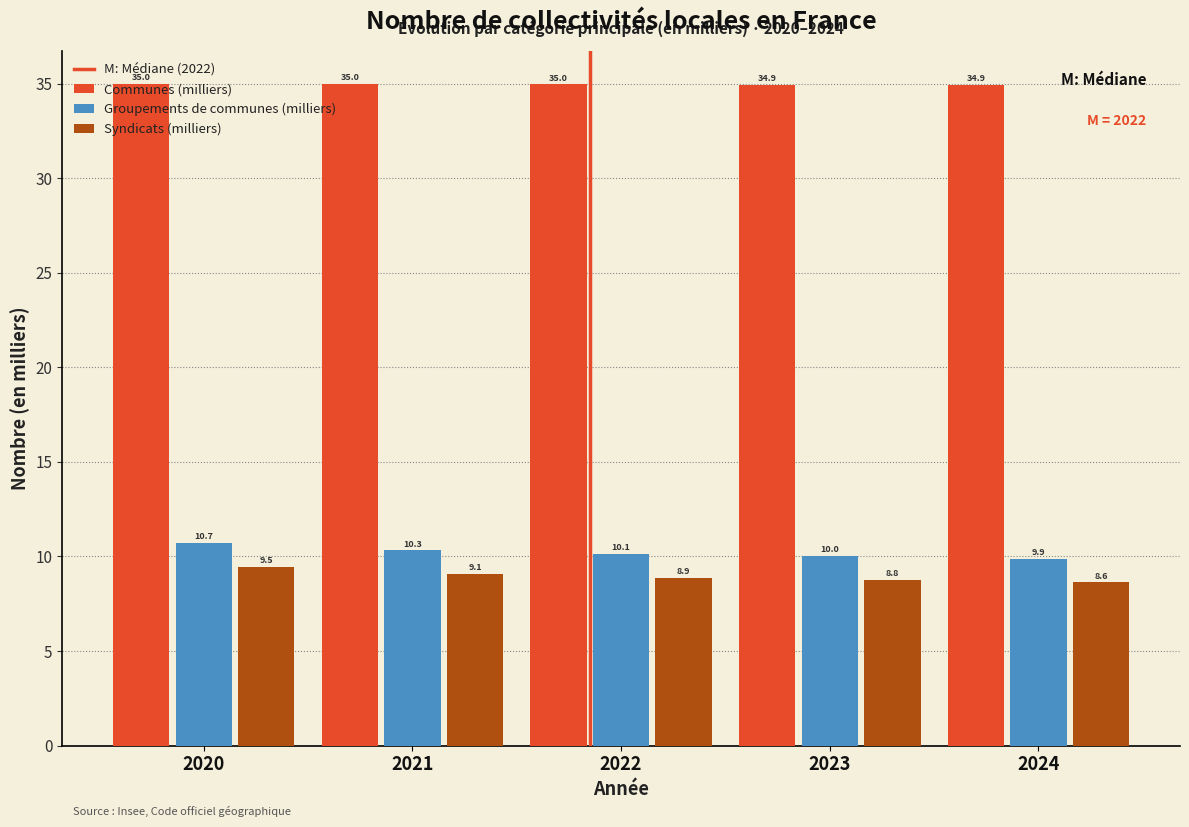

What is the average value of the Groupements de communes (milliers) series?

10.2